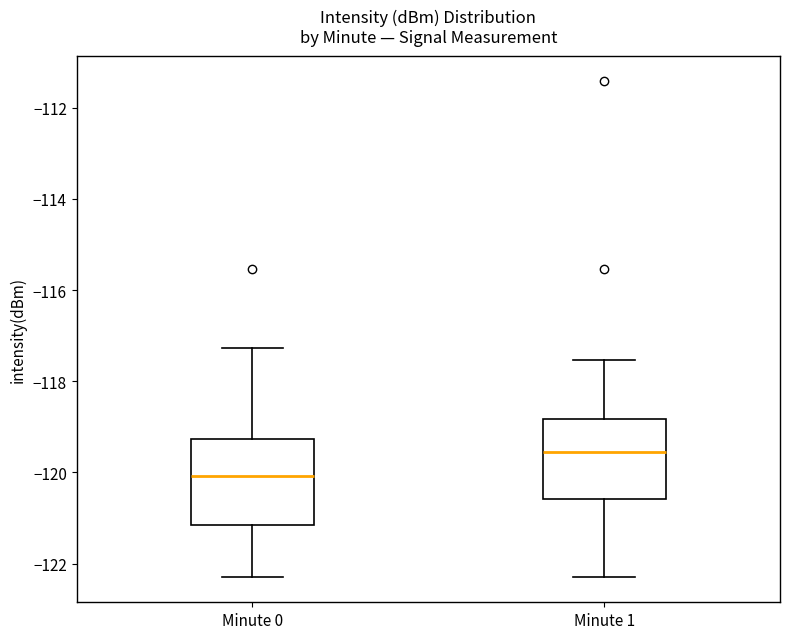

Reading left to right, read every box against the y-axis: the position of its median line, the range the box covers, and the ends of its whiskers. The values are not printed on the chart, so give them approximately, as read against the axis.

Minute 0: median -120.0, box -121.2 to -119.2, whiskers -122.4 to -117.2
Minute 1: median -119.6, box -120.6 to -118.8, whiskers -122.4 to -117.6